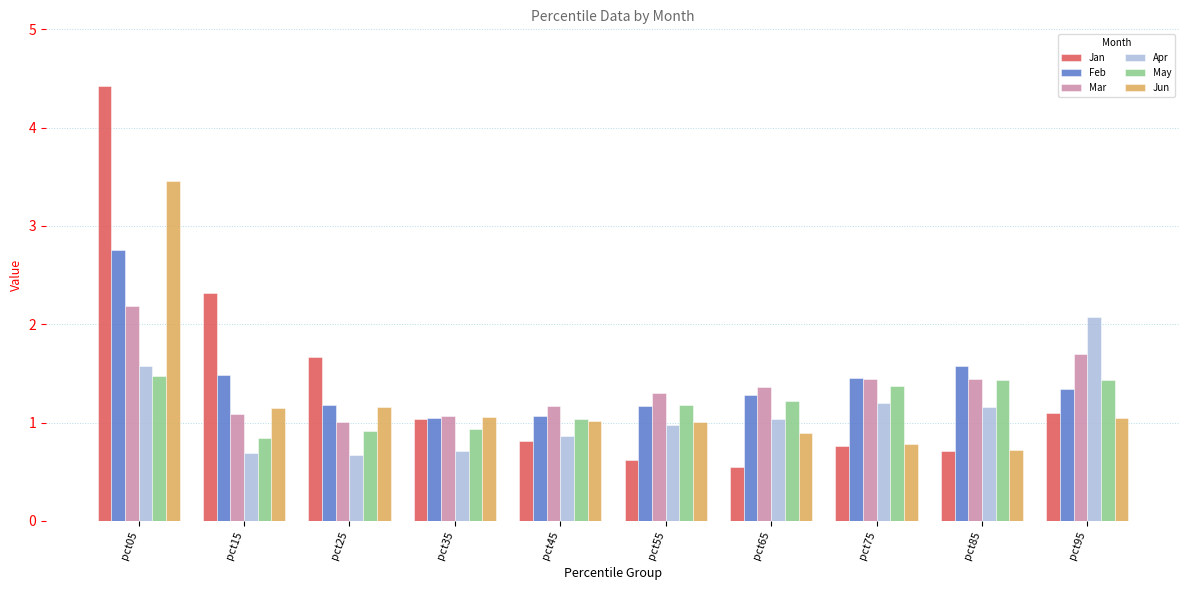

Which series has the widest spread of values?

Jan